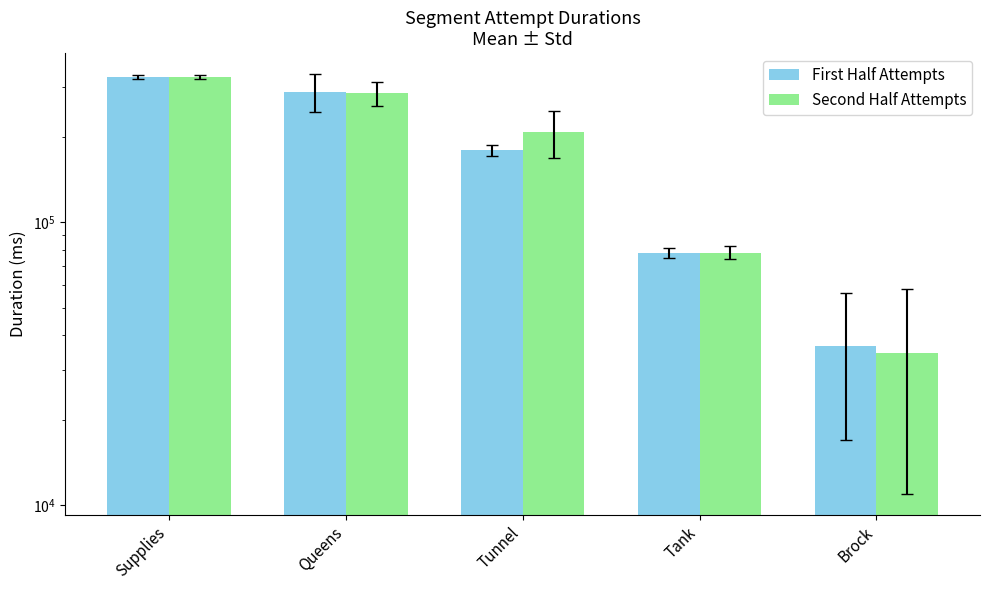

Which series has the largest total across all categories?

Second Half Attempts